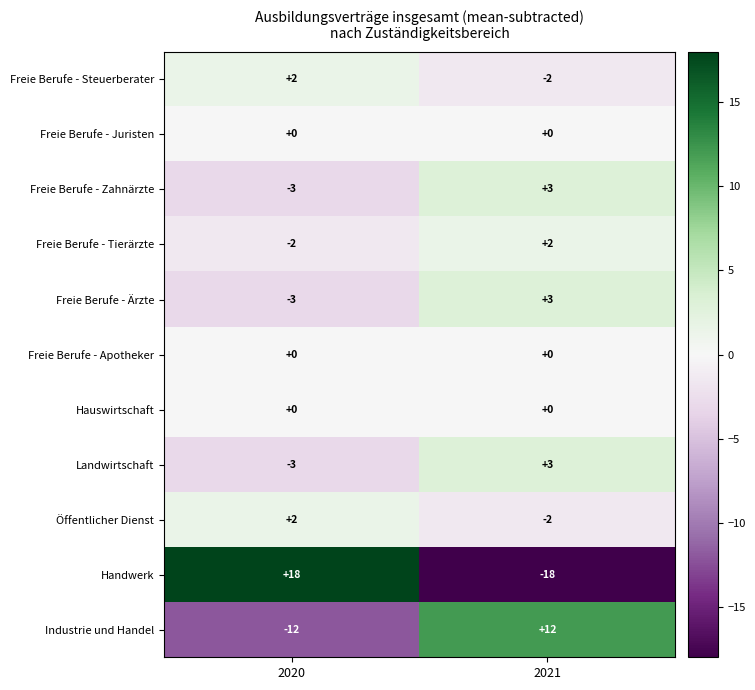

Read the Freie Berufe - Zahnärzte value at 2021.

3